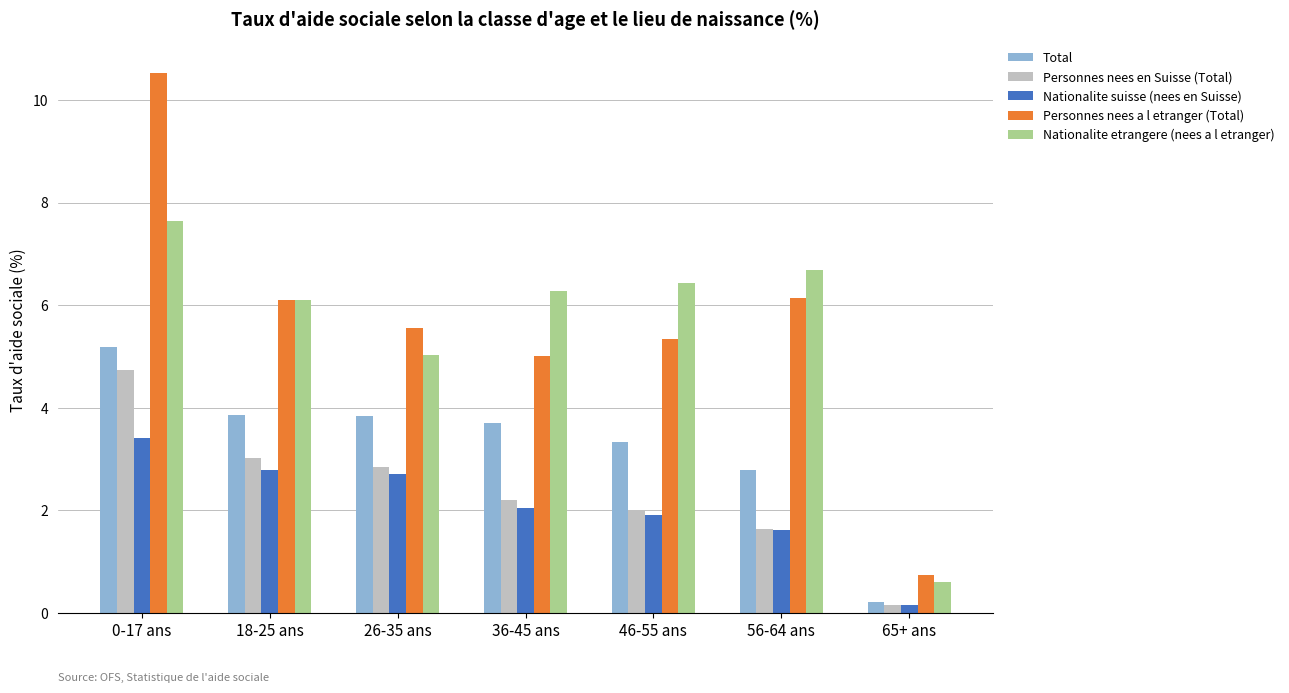

The Total series shows 3.7 at 36-45 ans. True or false?

True